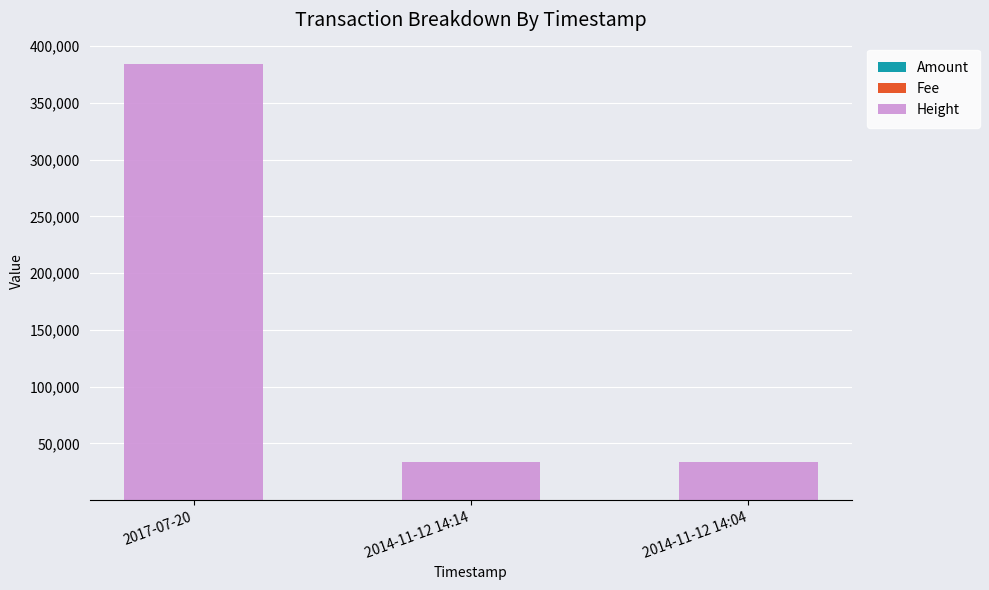

At which category is the sum across all series the highest?

2017-07-20